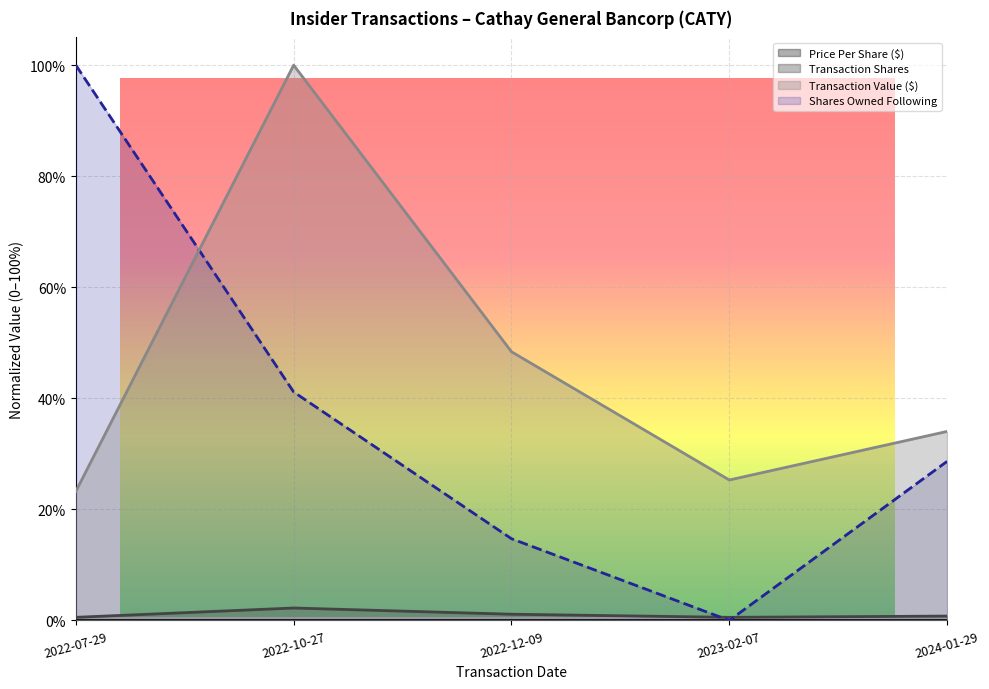

What is the difference between the maximum and minimum values in the sharesOwnedFollowingTransaction series?

100.0